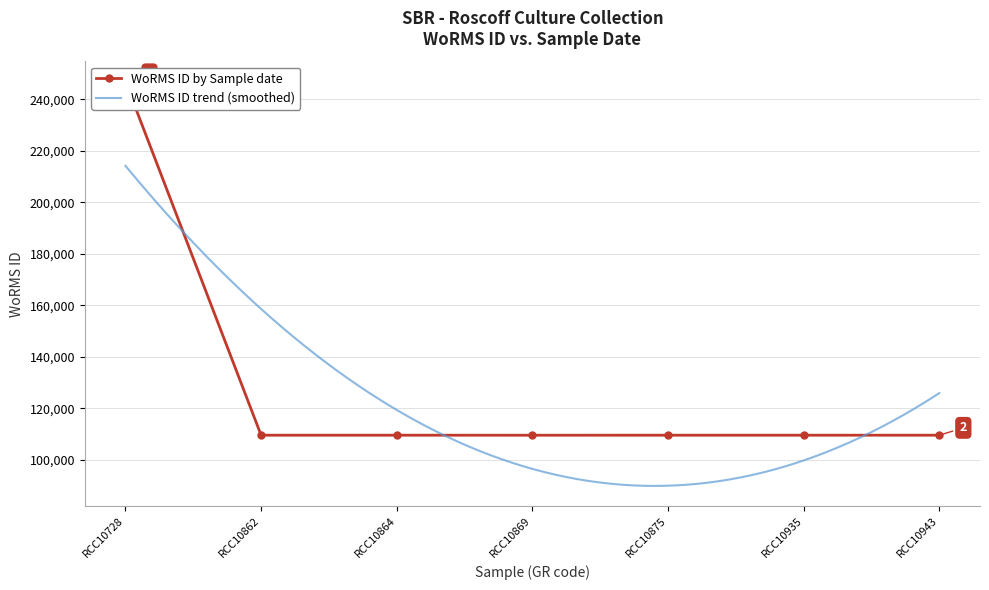

What is the sum of all values?

904031